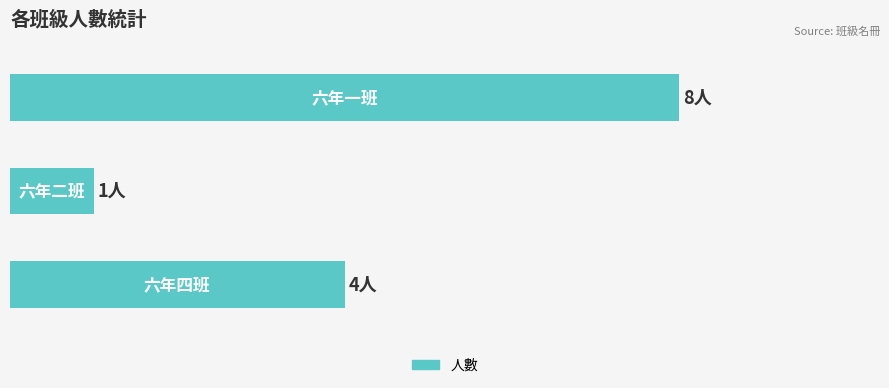

What is the maximum value shown in the chart?

8